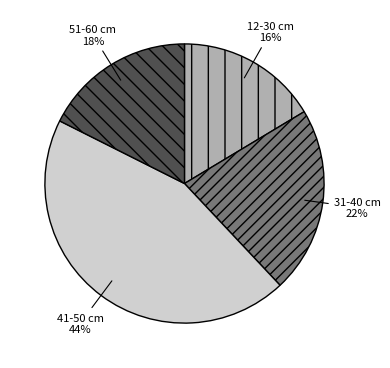

Is 31-40 cm the majority of the pie?

No